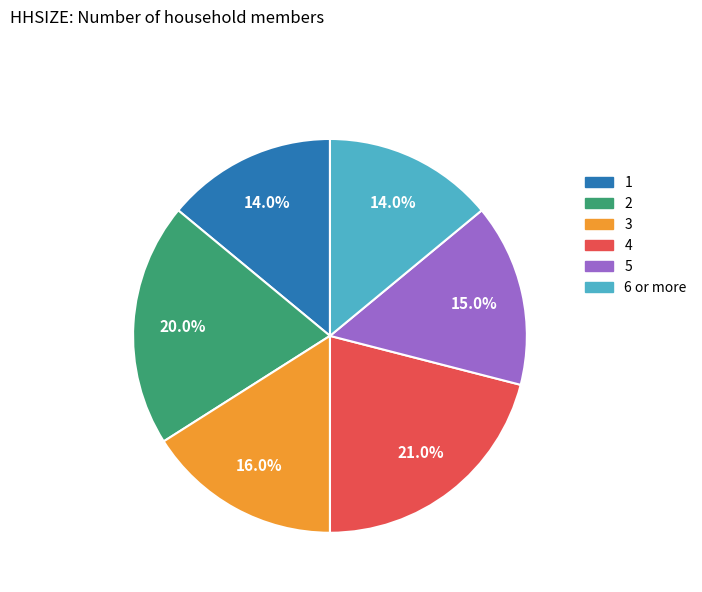

Approximately how many times larger is the value at 3 compared to 6 or more?

1.1